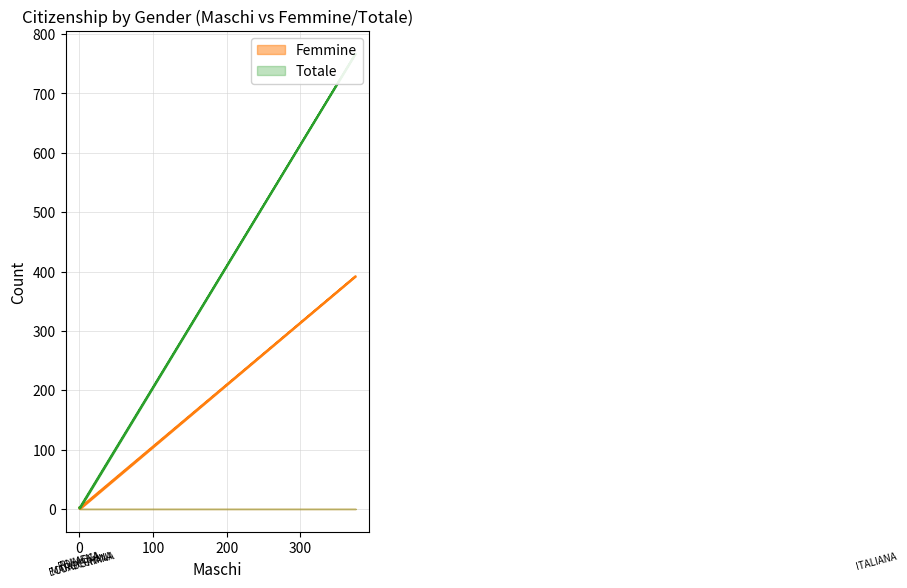

How many lines are shown in the chart?

2